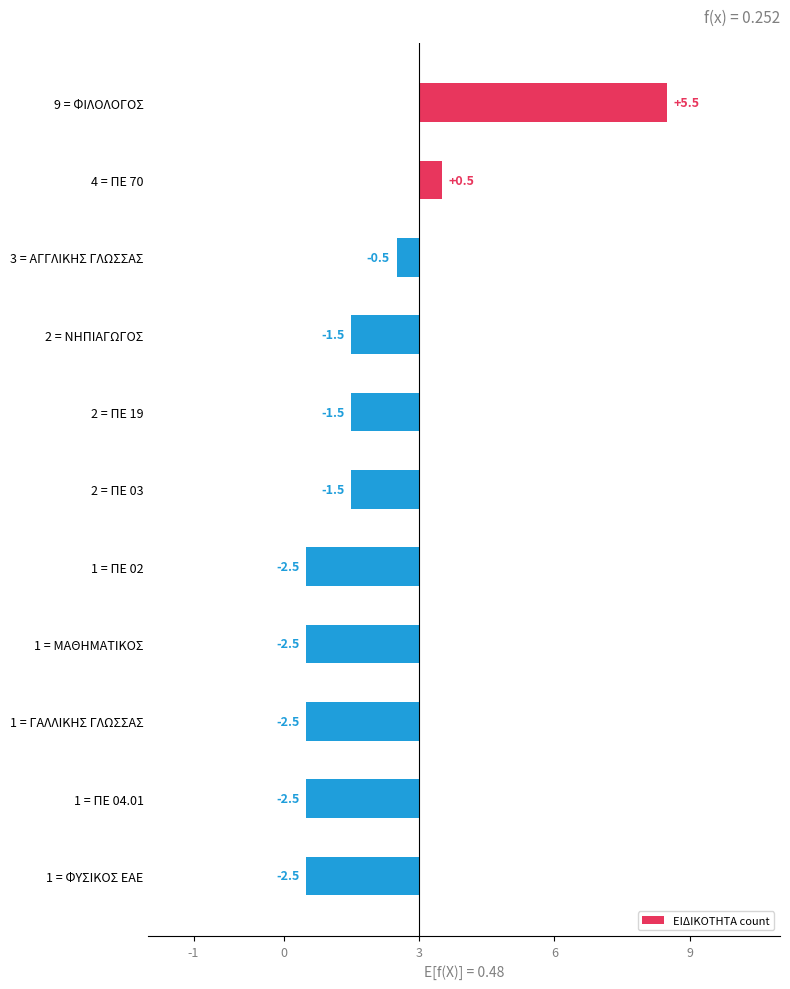

How many data points are less than -1?

8